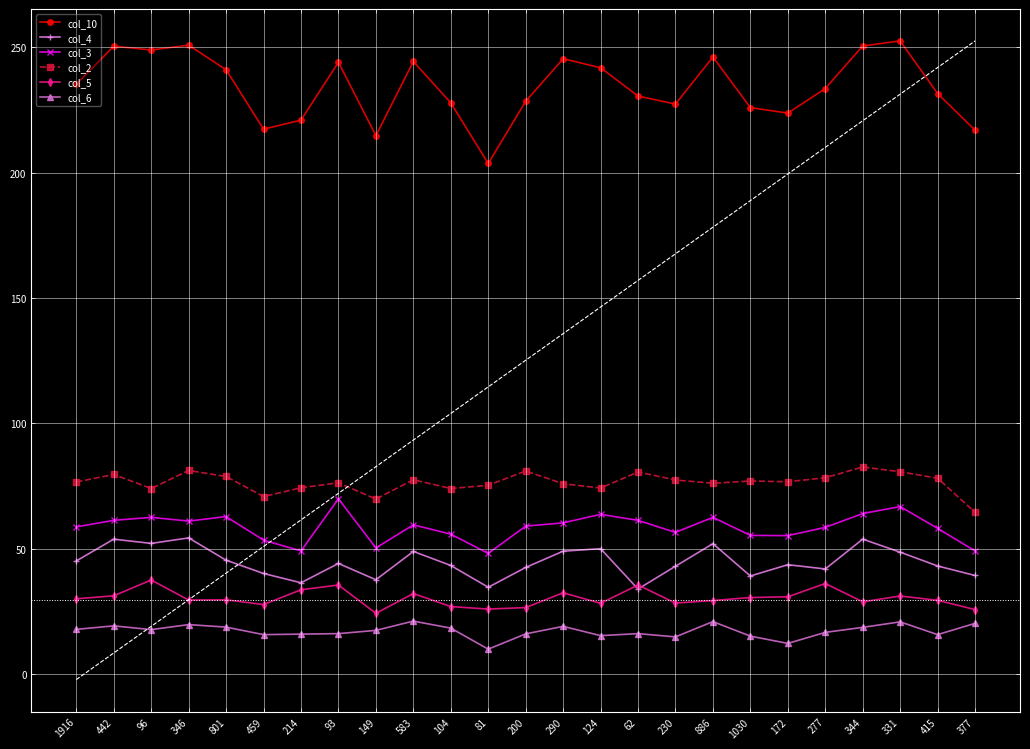

What is the label of the 17th point from the right?

149